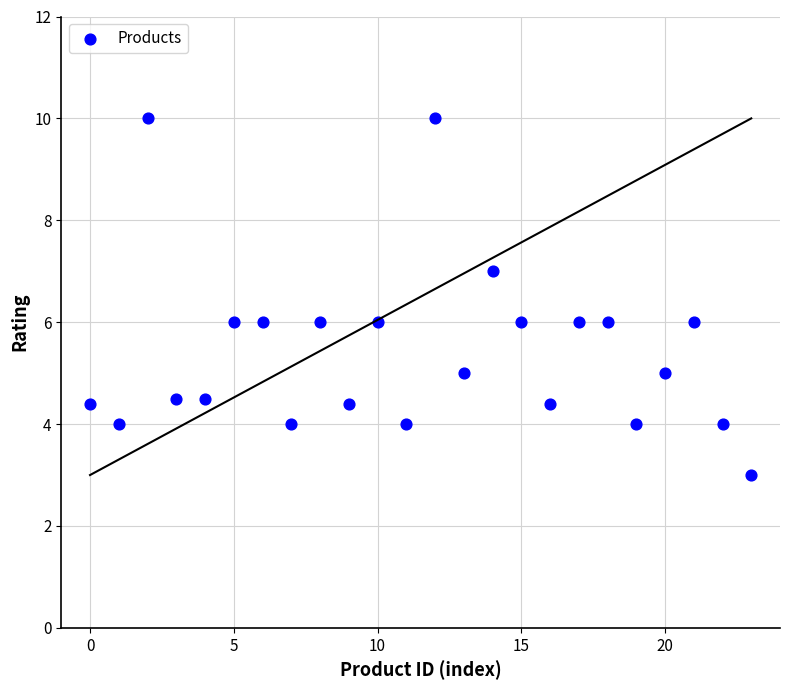

What is the range of Y values (max minus min)?

7.0